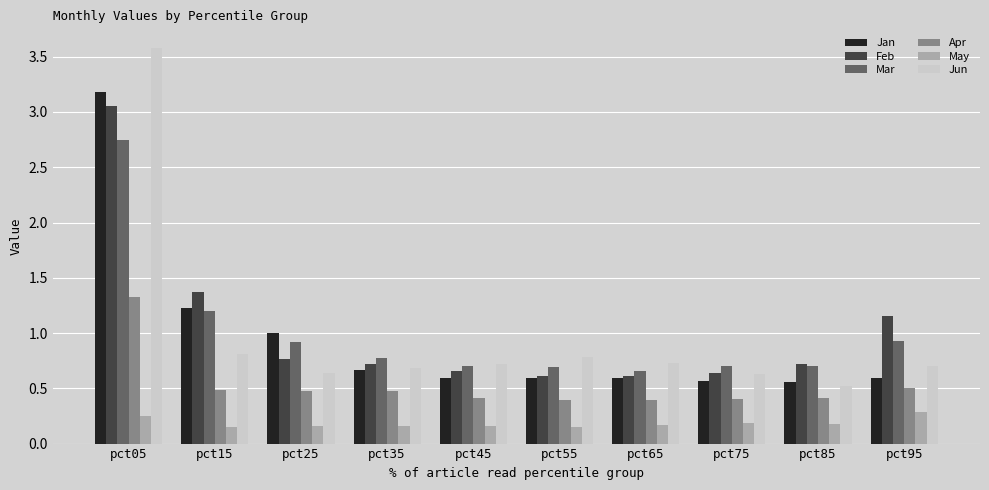

What is the total value across all series at pct25?

4.0